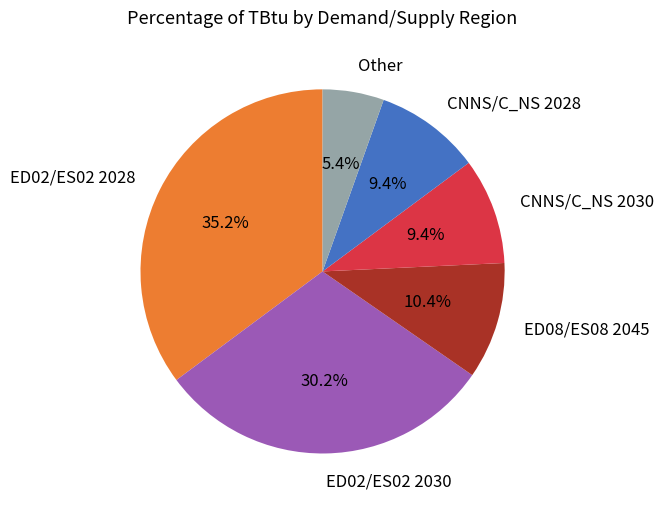

What is the smallest slice in the pie chart?

Other